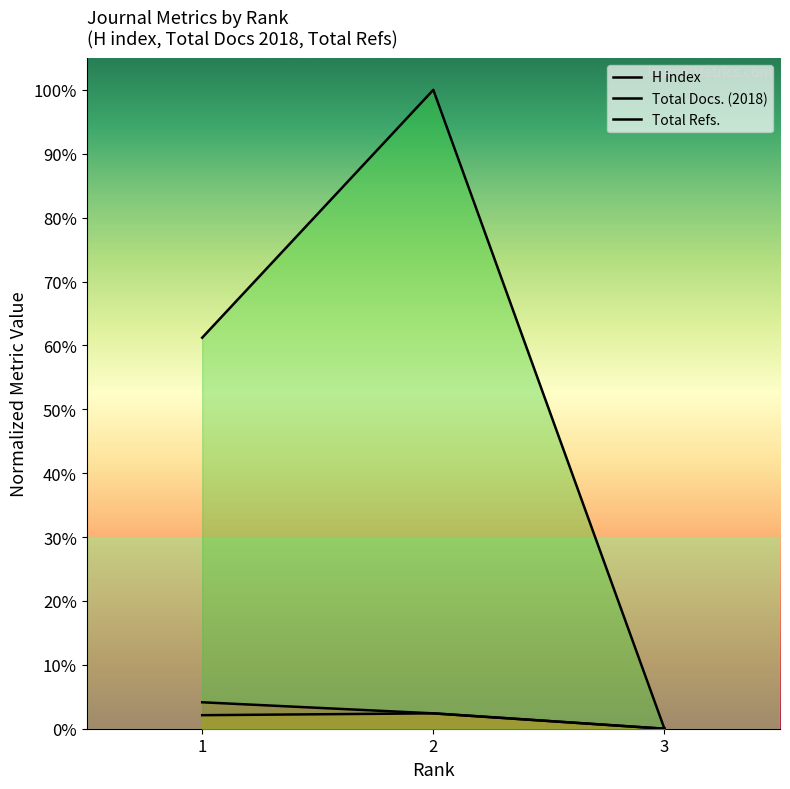

What are all the series names shown in the legend?

H index, Total Docs. (2018), Total Refs.